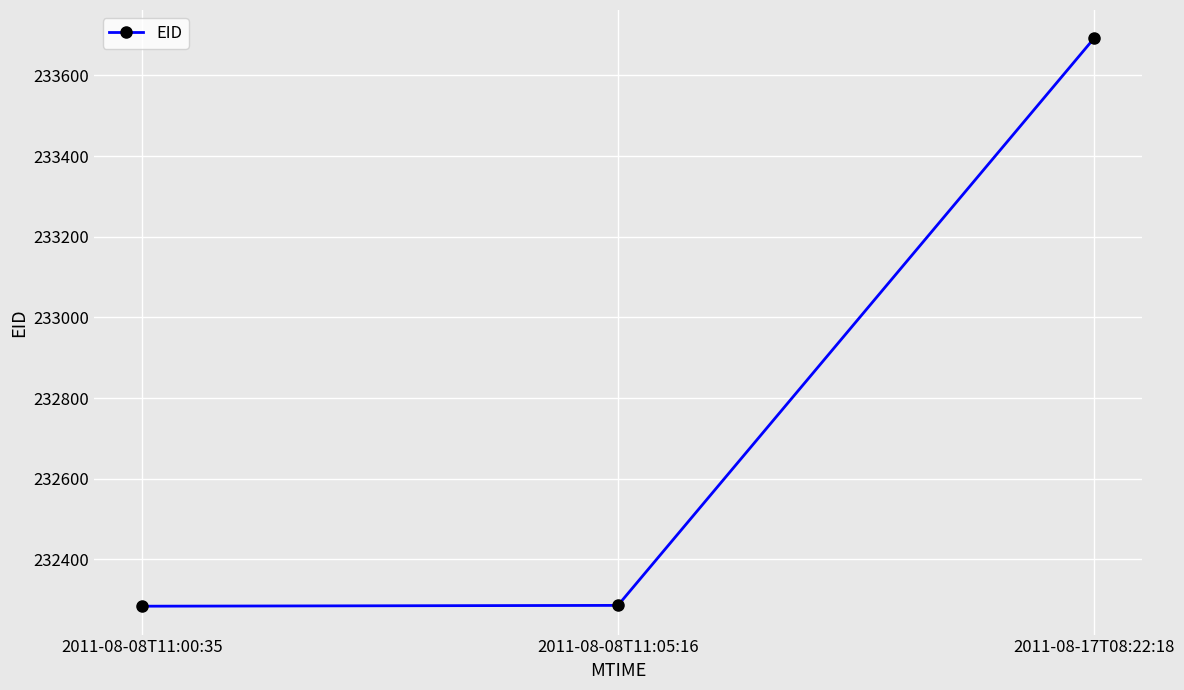

Approximately how many times larger is the value at 2011-08-08T11:05:16 compared to 2011-08-17T08:22:18?

1.0